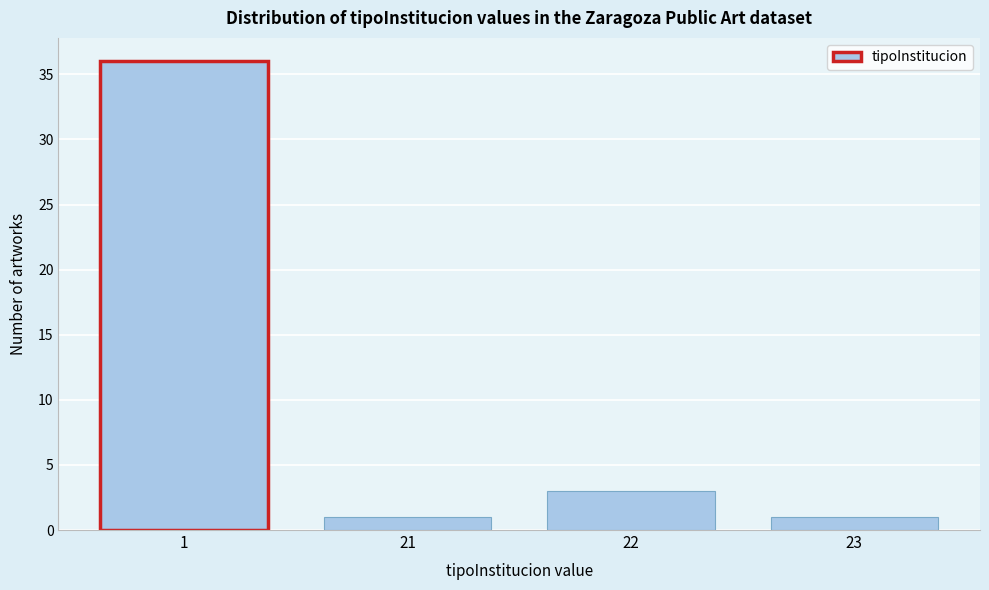

Reading left to right, extract all data points from this chart.

1=36	21=1	22=3	23=1